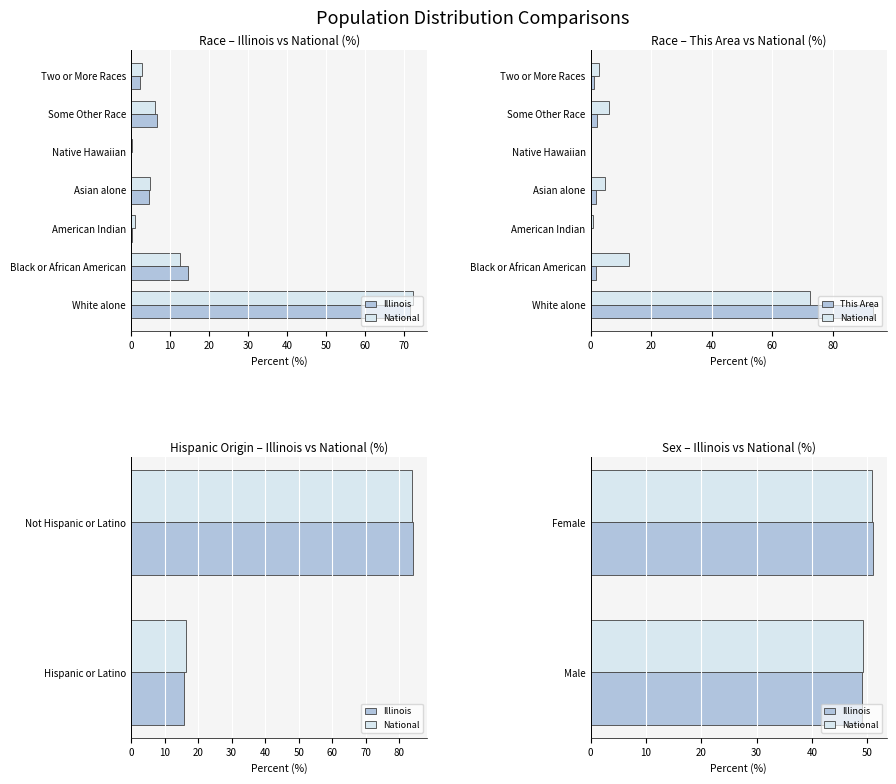

What is the difference between the highest and lowest values at Black or African American?

12.8